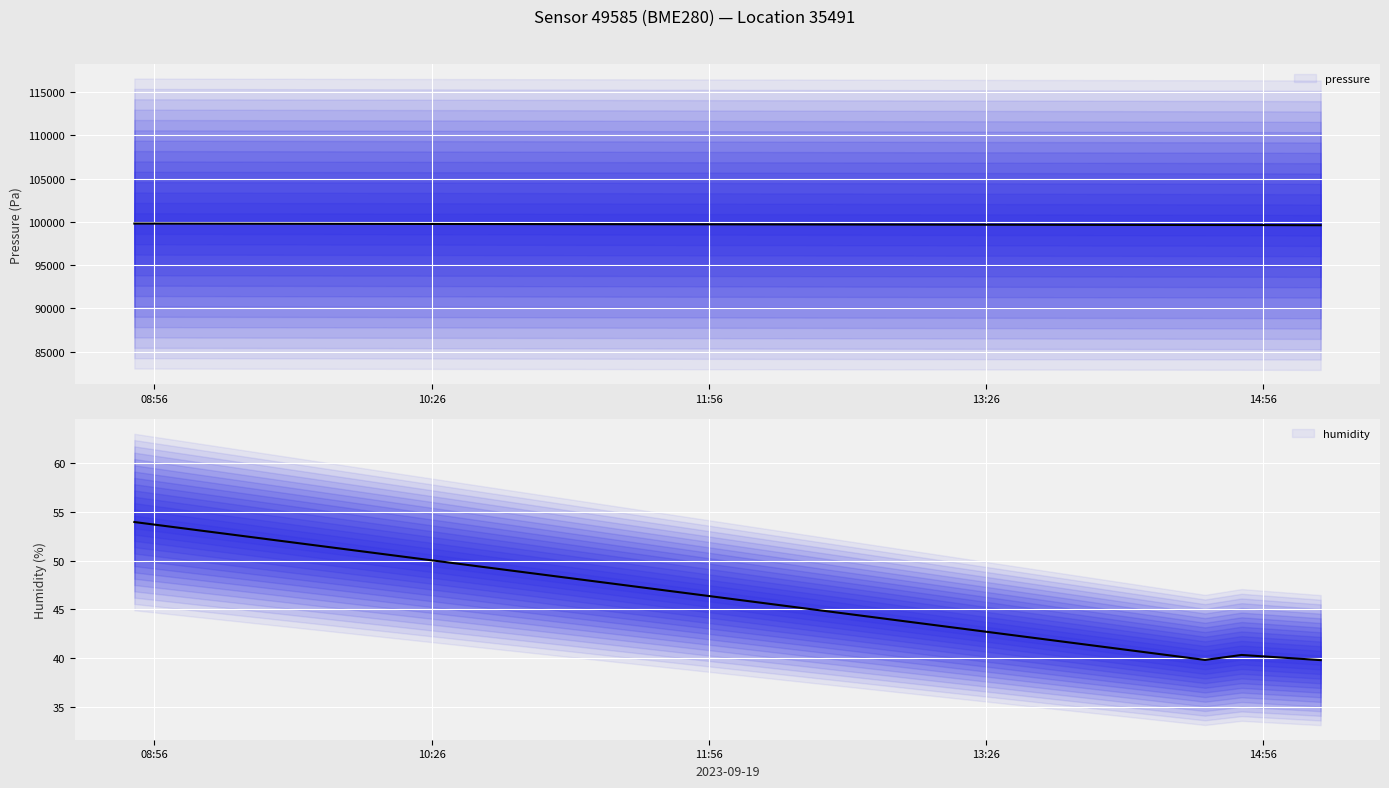

Is the value of temperature at 2023-09-19T08:49:30 greater than the value of pressure at 2023-09-19T15:14:36?

No